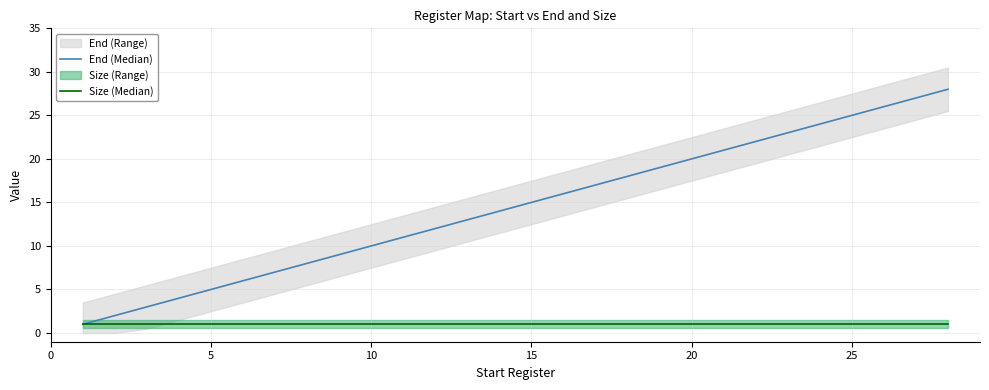

True or false: End (Median) and Size (Median) intersect in this chart.

False